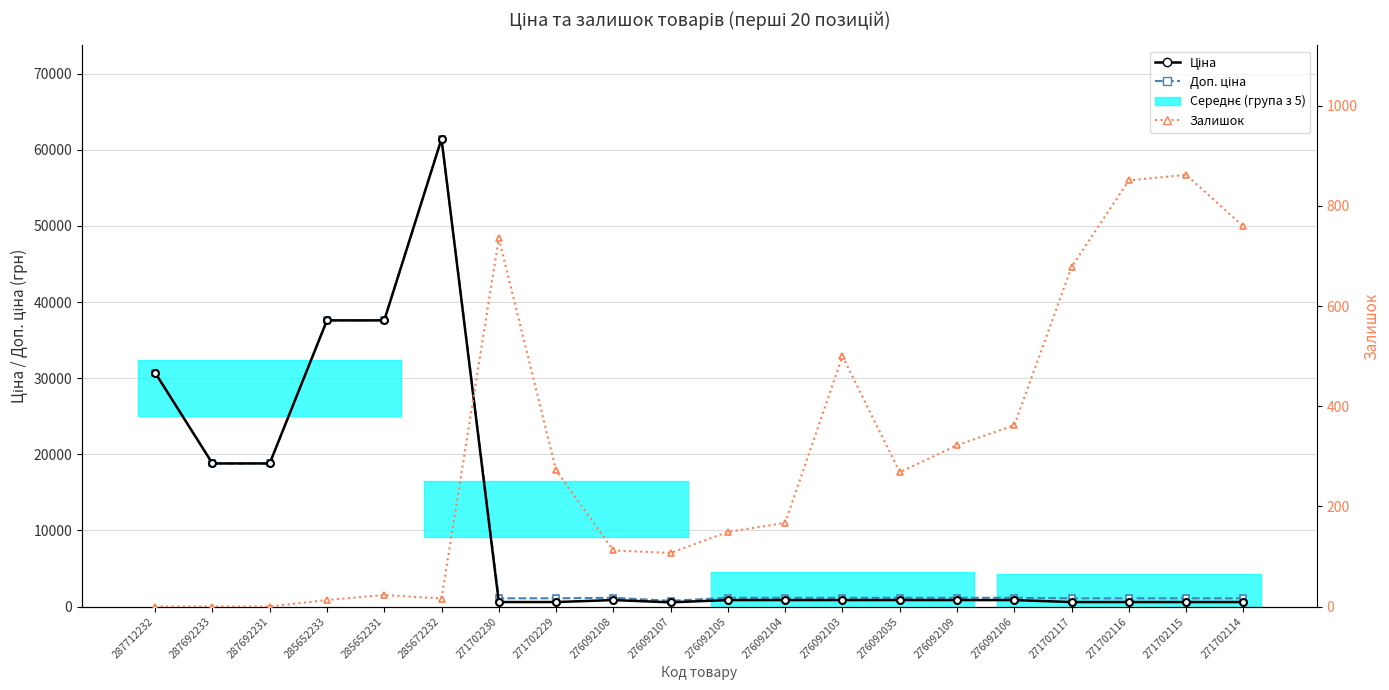

What is the label of the 13th point from the right?

271702229